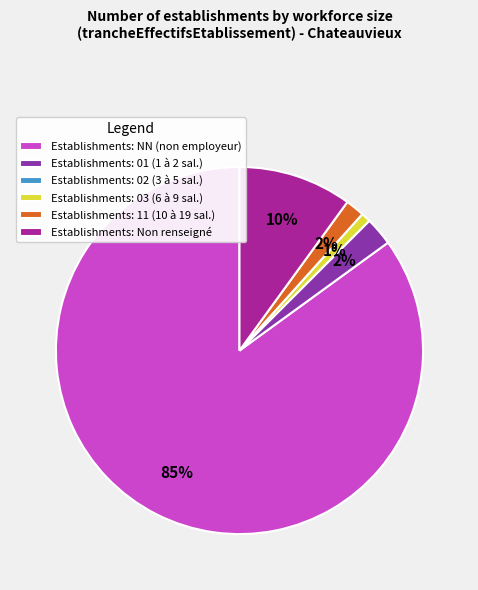

Combined, do Establishments: 01 (1 à 2 sal.) and Establishments: 03 (6 à 9 sal.) account for over 50%?

No